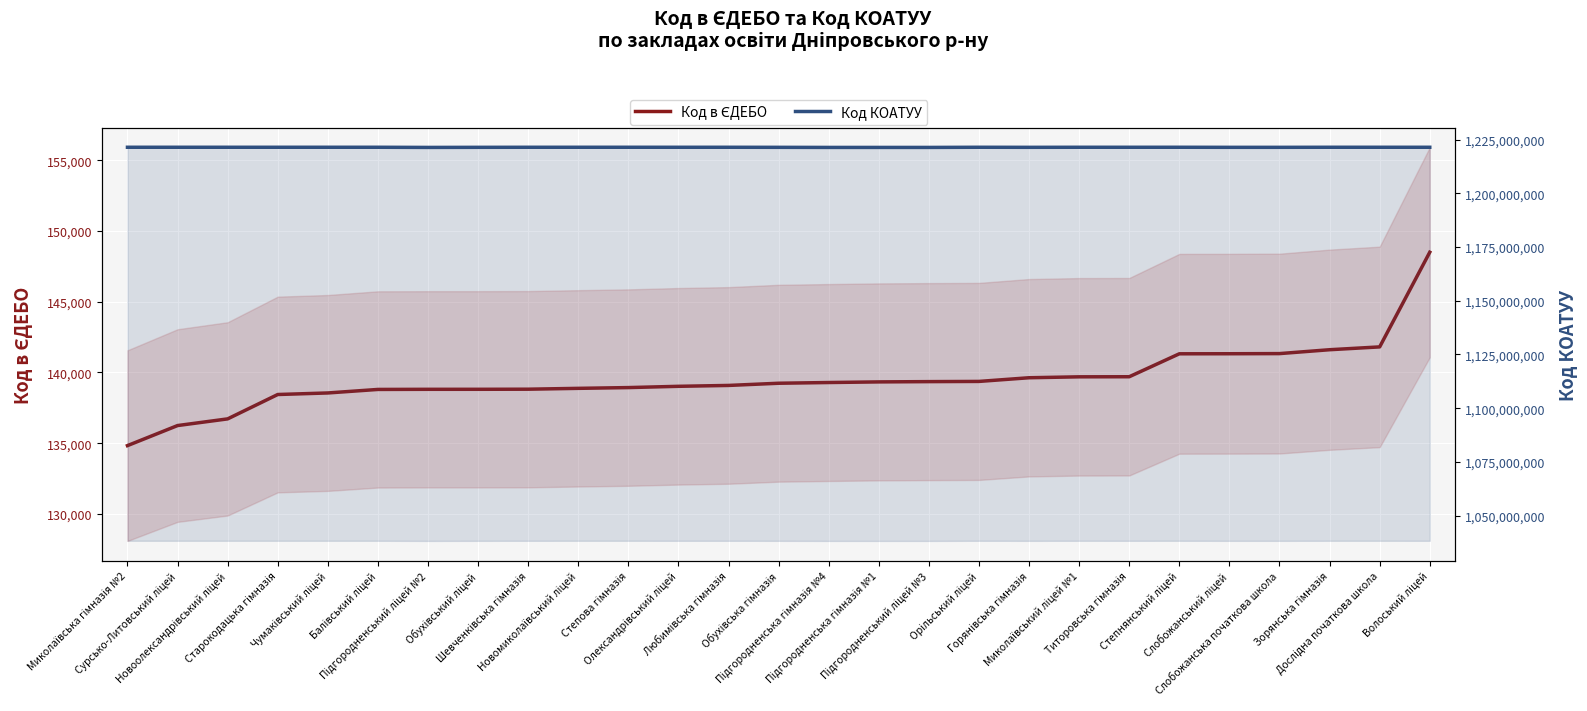

At which category is the sum across all series the highest?

Волоський ліцей